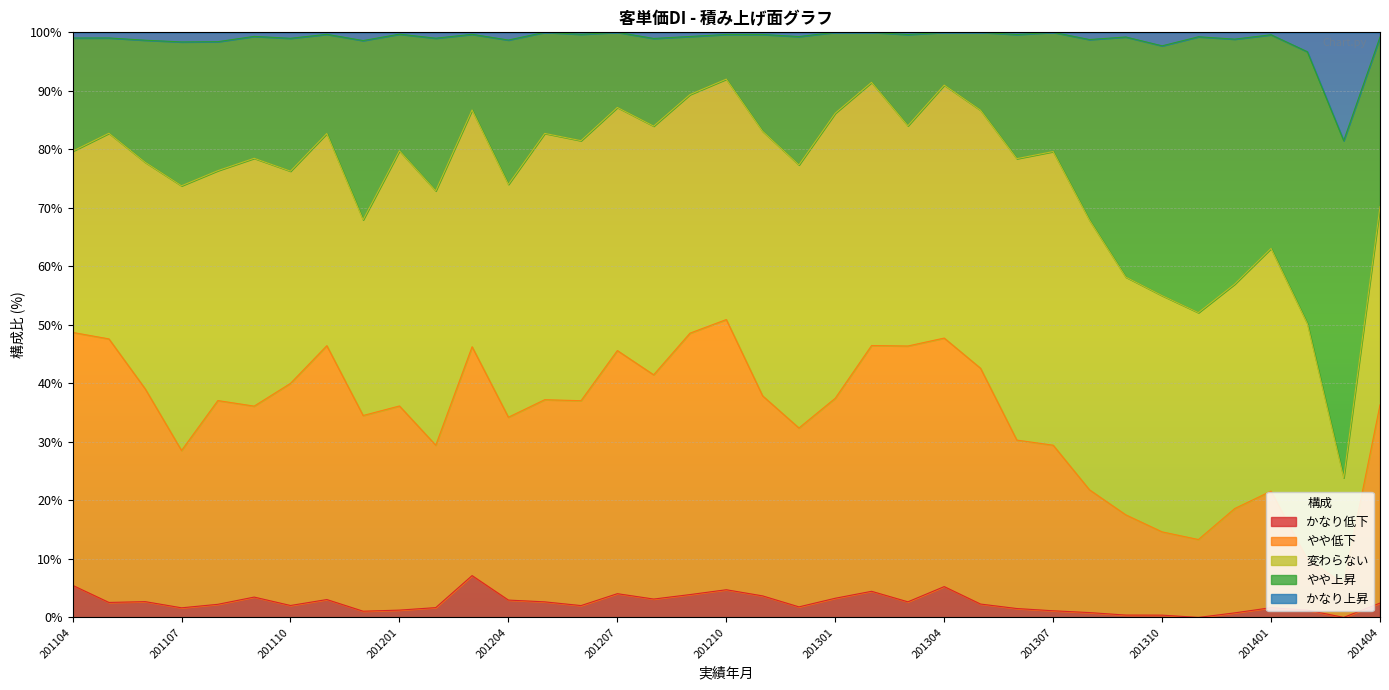

What is the highest value of the かなり低下 series?

7.1